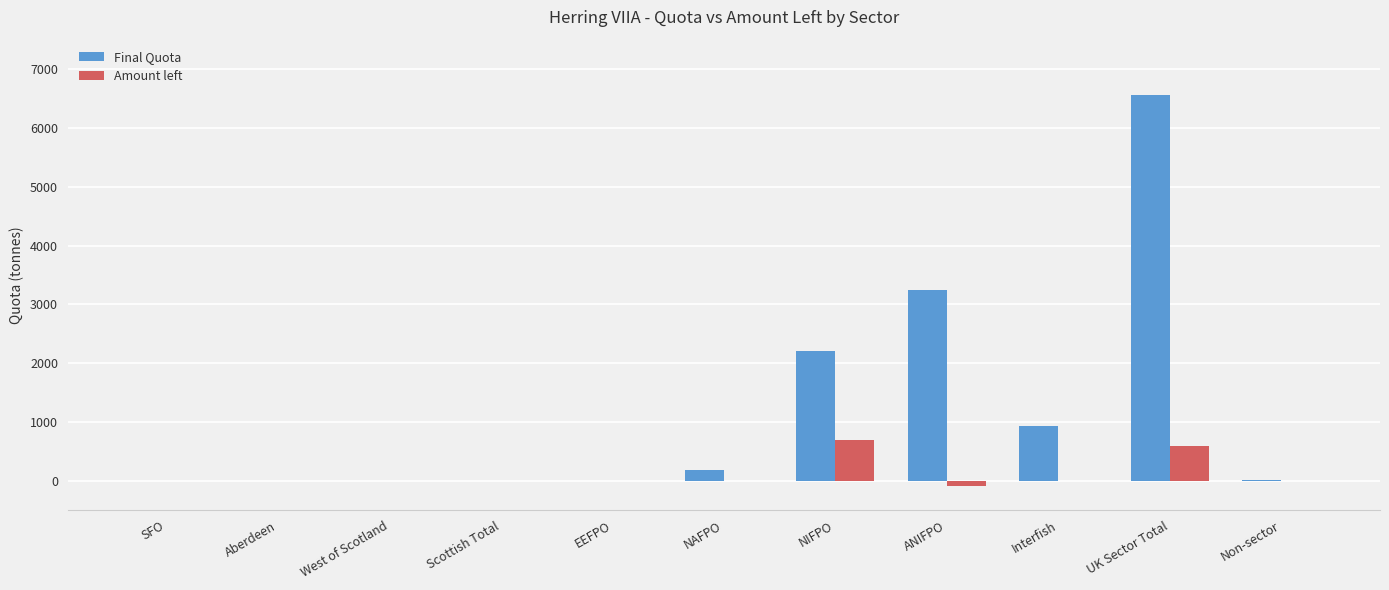

Which series has the widest spread of values?

Final Quota